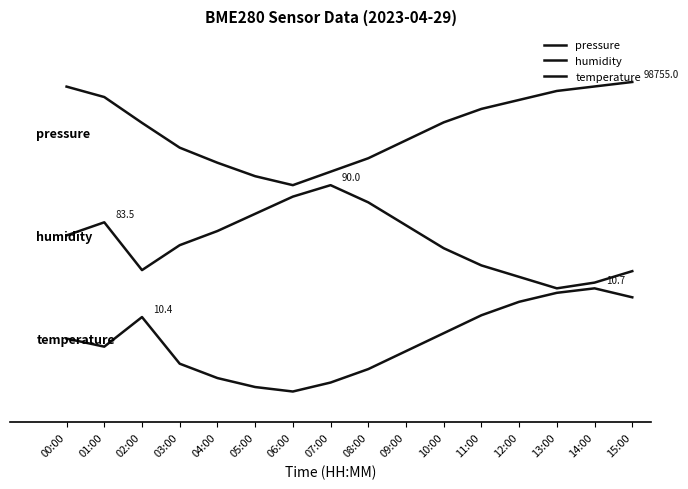

At 06:00, list the series in order from smallest to largest.

temperature, humidity, pressure